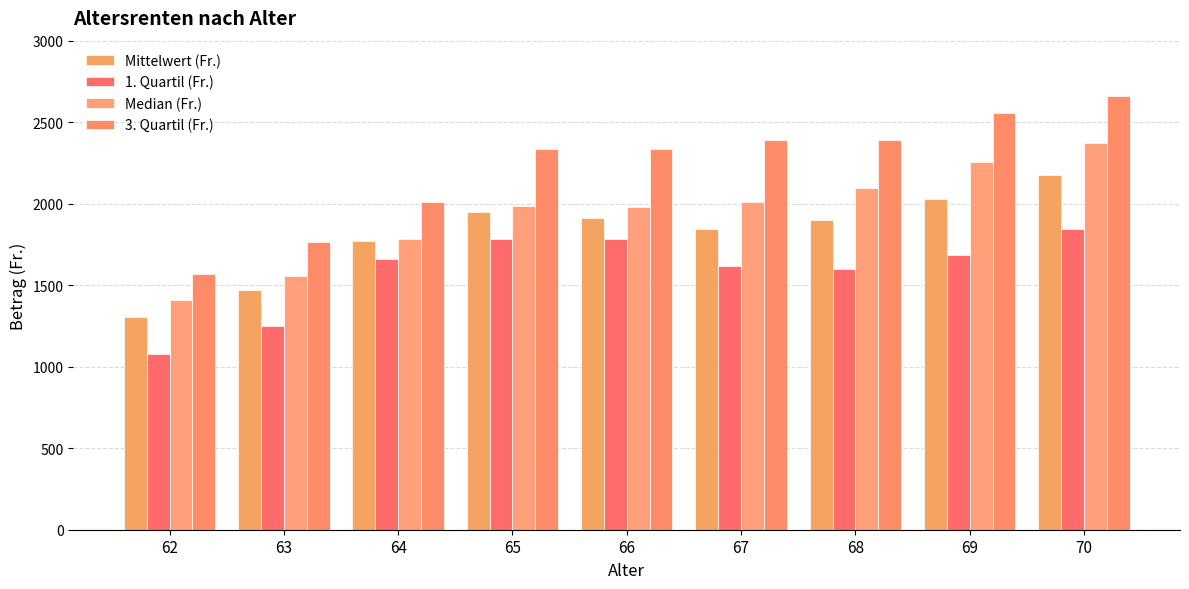

What is the difference between the maximum and second lowest values in the Median (Fr.) series?

818.0